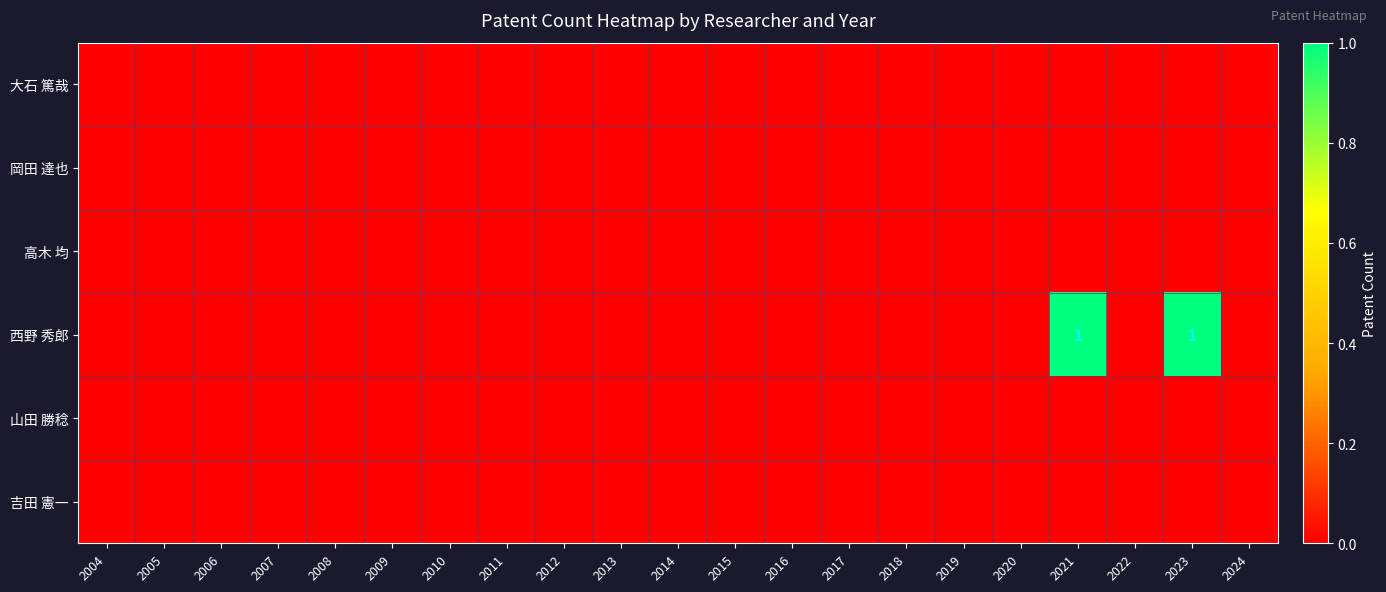

Which has a higher value, 2018 or 2012?

2018